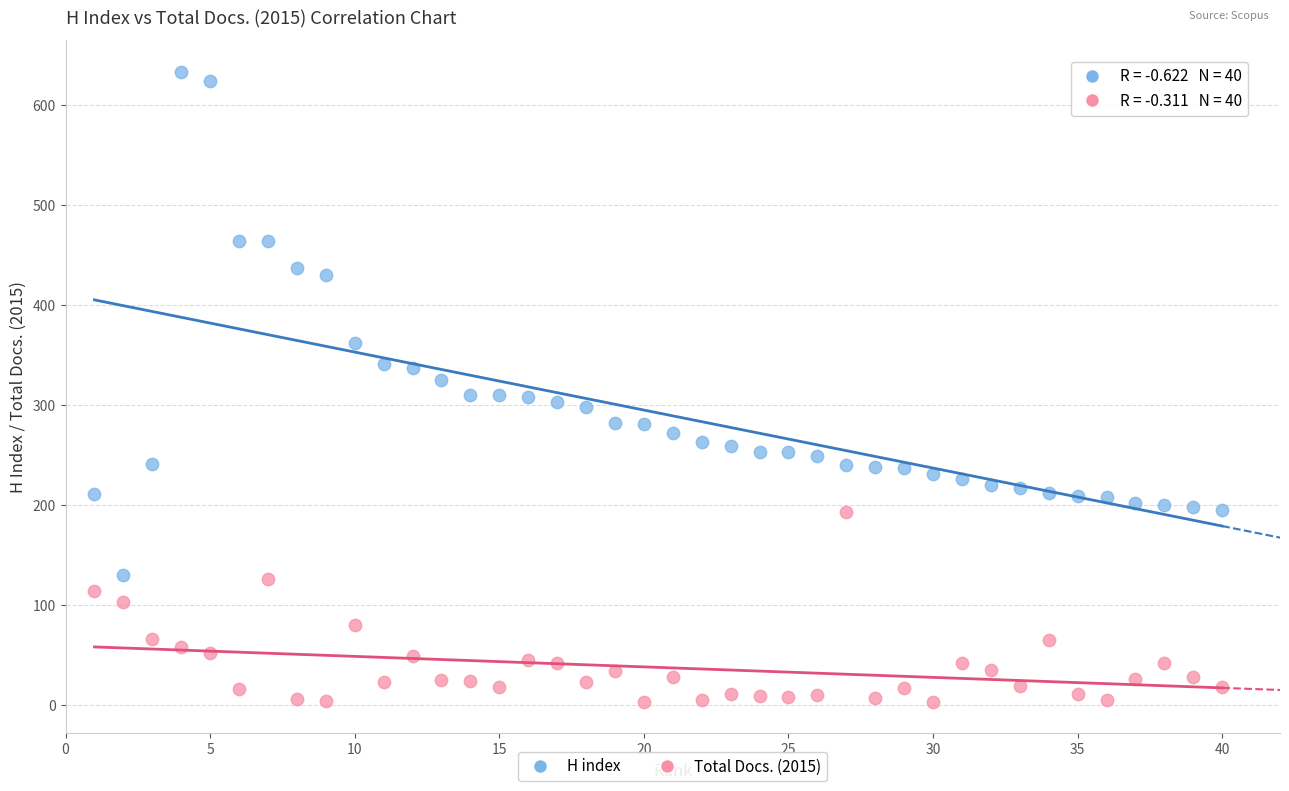

In the H index series, what Y value is closest to 381?

362